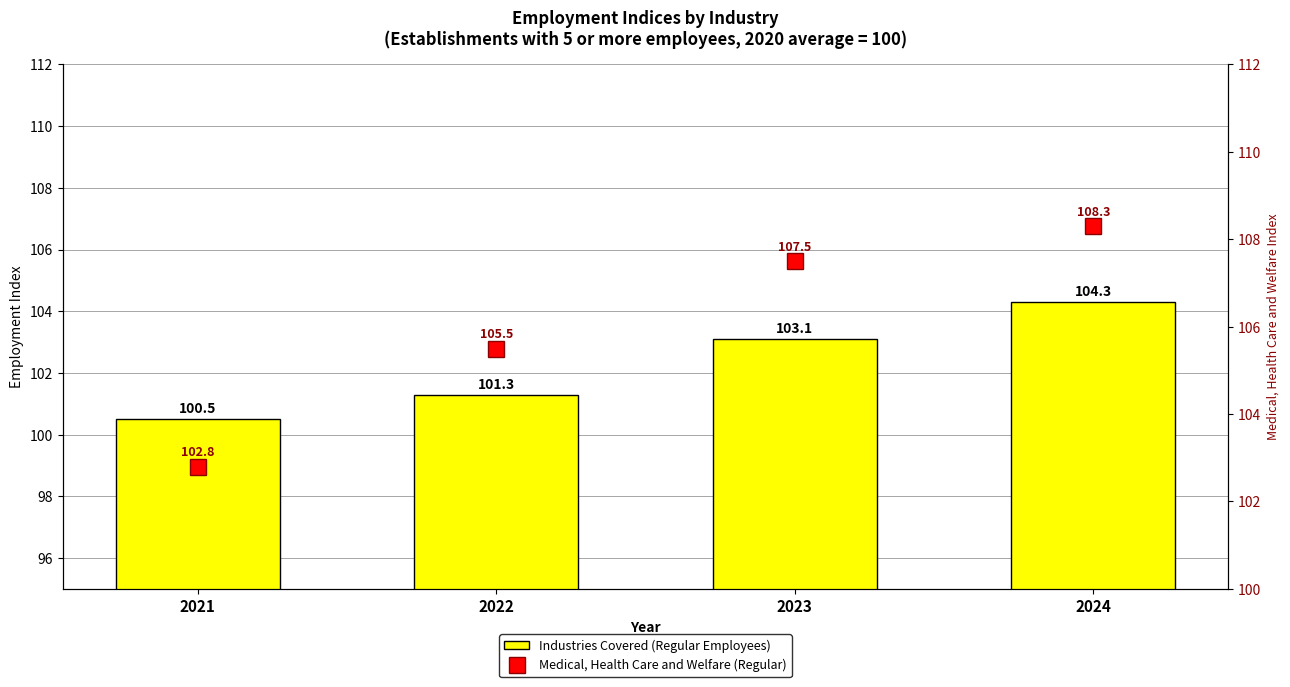

Is it true that Industries Covered (Regular Employees) equals 103.1 at 2023?

True